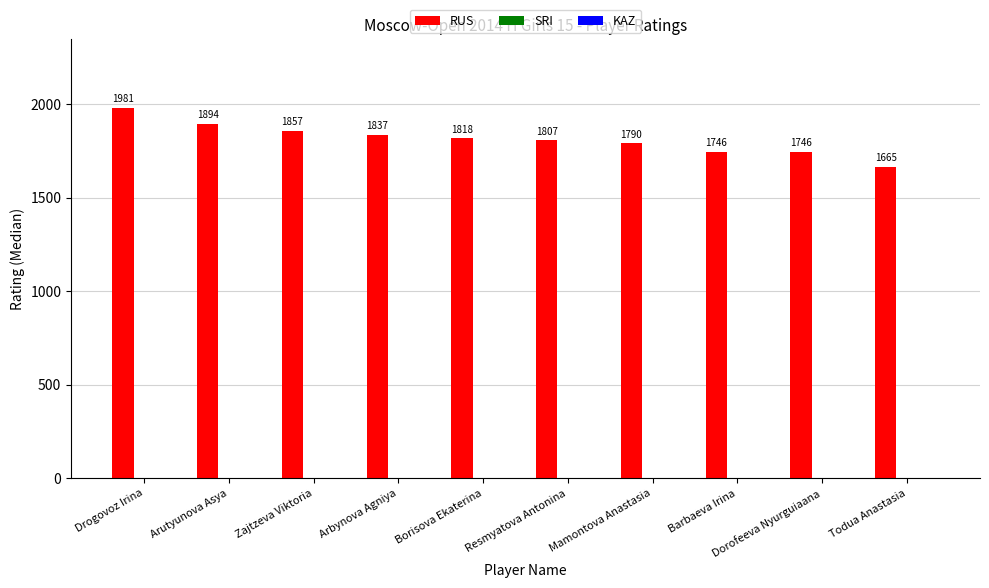

What is the change in value from Drogovoz Irina to Dorofeeva Nyurguiaana?

-235